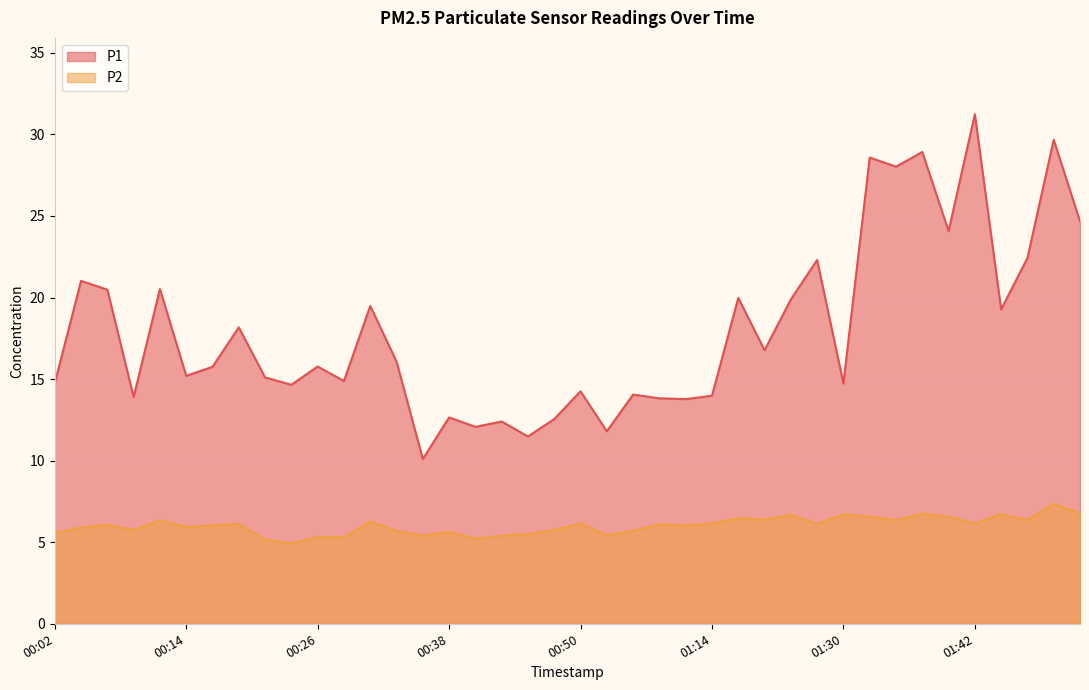

Reading right to left, extract all data points from this chart.

P1: 01:52=24.7	01:49=29.7	01:47=22.4	01:44=19.3	01:42=31.2	01:40=24.1	01:37=28.9	01:35=28.0	01:32=28.6	01:30=14.7	01:27=22.3	01:22=19.9	01:19=16.8	01:17=20.0	01:14=14.0	01:06=13.8	00:58=13.8	00:55=14.1	00:53=11.8	00:50=14.2	00:48=12.6	00:46=11.5	00:43=12.4	00:41=12.1	00:38=12.7	00:36=10.1	00:33=16.1	00:31=19.5	00:28=14.9	00:26=15.8	00:23=14.7	00:21=15.1	00:19=18.2	00:16=15.8	00:14=15.2	00:11=20.5	00:09=13.9	00:06=20.5	00:04=21.0	00:02=14.8
P2: 01:52=6.8	01:49=7.3	01:47=6.3	01:44=6.7	01:42=6.2	01:40=6.6	01:37=6.8	01:35=6.3	01:32=6.6	01:30=6.7	01:27=6.1	01:22=6.7	01:19=6.4	01:17=6.5	01:14=6.2	01:06=6.0	00:58=6.1	00:55=5.7	00:53=5.4	00:50=6.2	00:48=5.8	00:46=5.5	00:43=5.4	00:41=5.2	00:38=5.6	00:36=5.4	00:33=5.7	00:31=6.3	00:28=5.3	00:26=5.3	00:23=4.9	00:21=5.2	00:19=6.1	00:16=6.0	00:14=5.9	00:11=6.3	00:09=5.8	00:06=6.1	00:04=5.9	00:02=5.5